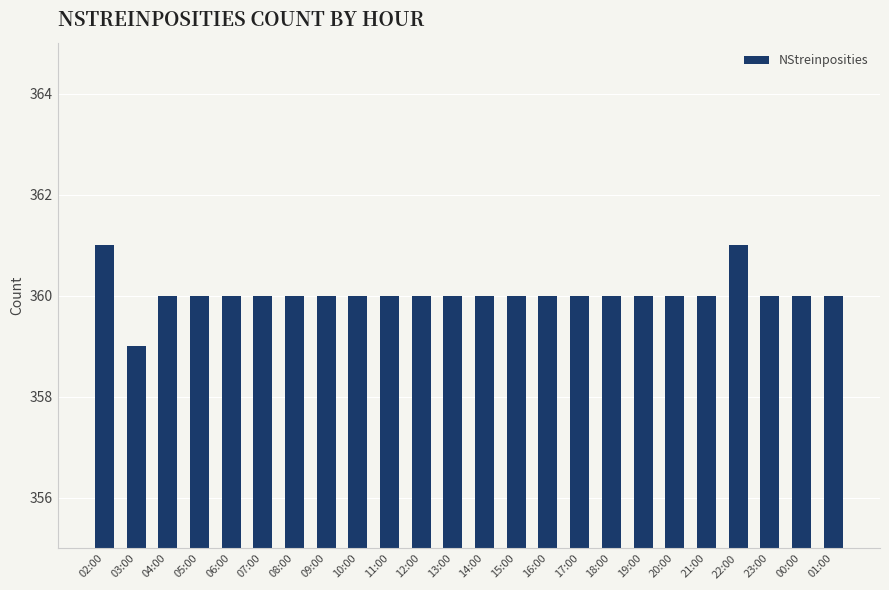

The chart shows a value of 359 at 03:00. True or false?

True